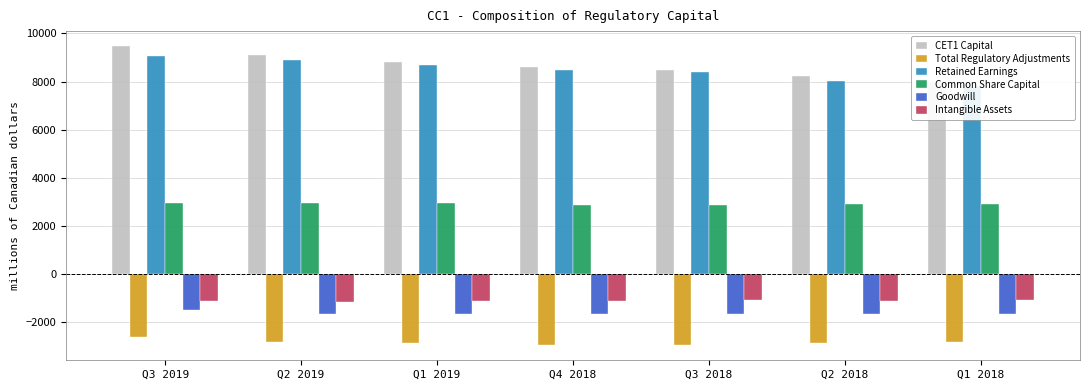

Reading left to right, what are all the values shown in this chart?

CET1 Capital: Q3 2019=9475	Q2 2019=9092	Q1 2019=8822	Q4 2018=8608	Q3 2018=8489	Q2 2018=8236	Q1 2018=8002
Total Regulatory Adjustments: Q3 2019=-2617	Q2 2019=-2818	Q1 2019=-2886	Q4 2018=-2931	Q3 2018=-2962	Q2 2018=-2851	Q1 2018=-2814
Retained Earnings: Q3 2019=9044	Q2 2019=8889	Q1 2019=8695	Q4 2018=8472	Q3 2018=8404	Q2 2018=8018	Q1 2018=7785
Common Share Capital: Q3 2019=2967	Q2 2019=2953	Q1 2019=2933	Q4 2018=2879	Q3 2018=2878	Q2 2018=2920	Q1 2018=2913
Goodwill: Q3 2019=-1510	Q2 2019=-1675	Q1 2019=-1671	Q4 2018=-1671	Q3 2018=-1668	Q2 2018=-1671	Q1 2018=-1662
Intangible Assets: Q3 2019=-1111	Q2 2019=-1177	Q1 2019=-1139	Q4 2018=-1121	Q3 2018=-1099	Q2 2018=-1100	Q1 2018=-1073